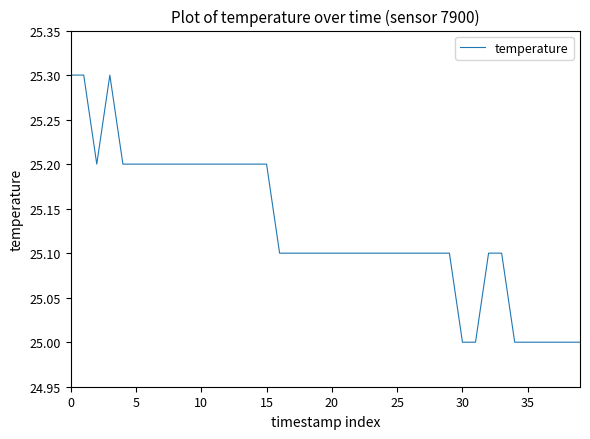

What is the maximum value shown in the chart?

25.3